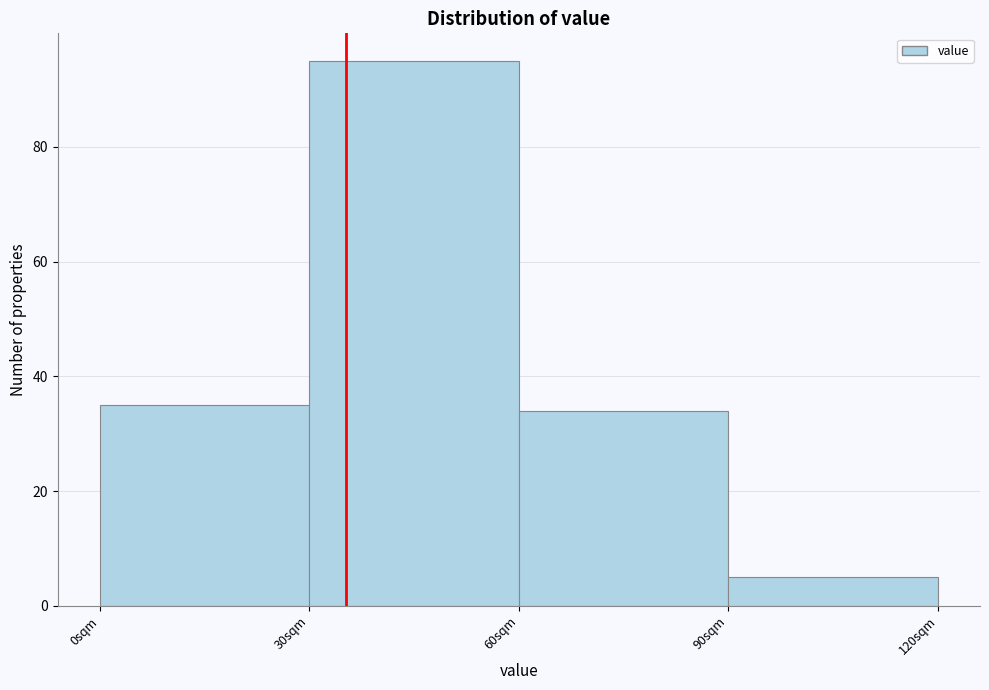

Reading left to right, transcribe this chart: for each bar, give the range it covers on the x-axis and its height. The values are not printed on the chart, so give them approximately, as read against the axis.

0 to 30: 36
30 to 60: 96
60 to 90: 34
90 to 120: 6